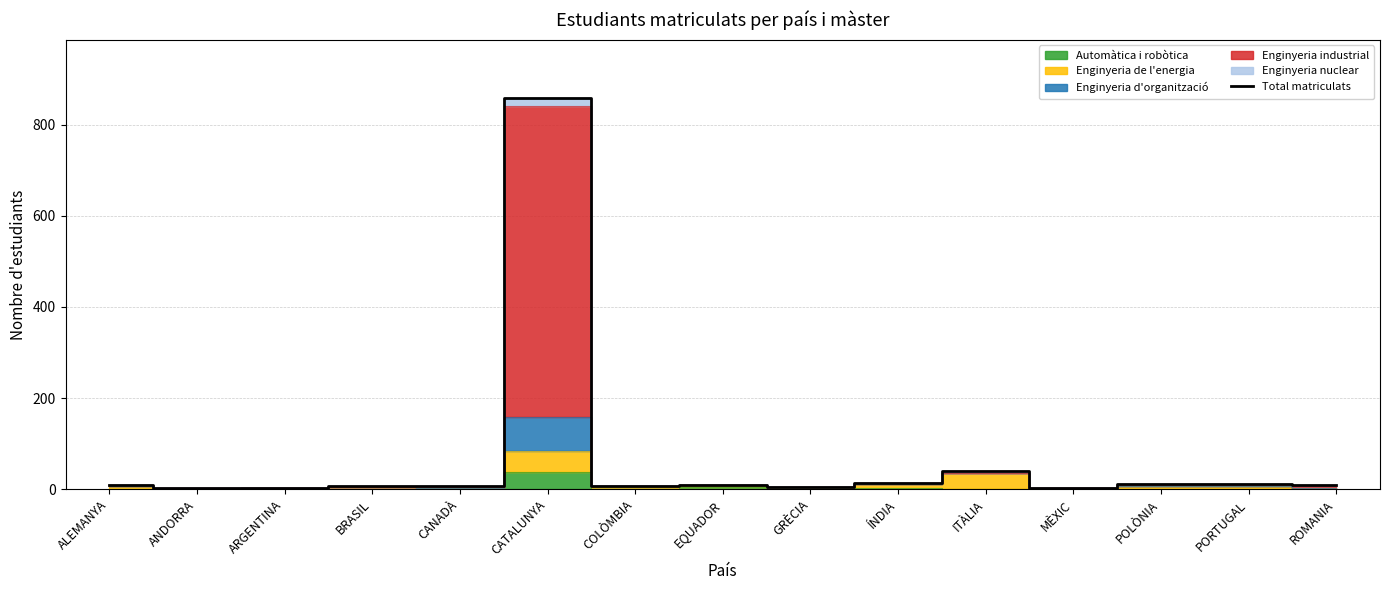

What is the difference between the values at MÈXIC and ÍNDIA?

11